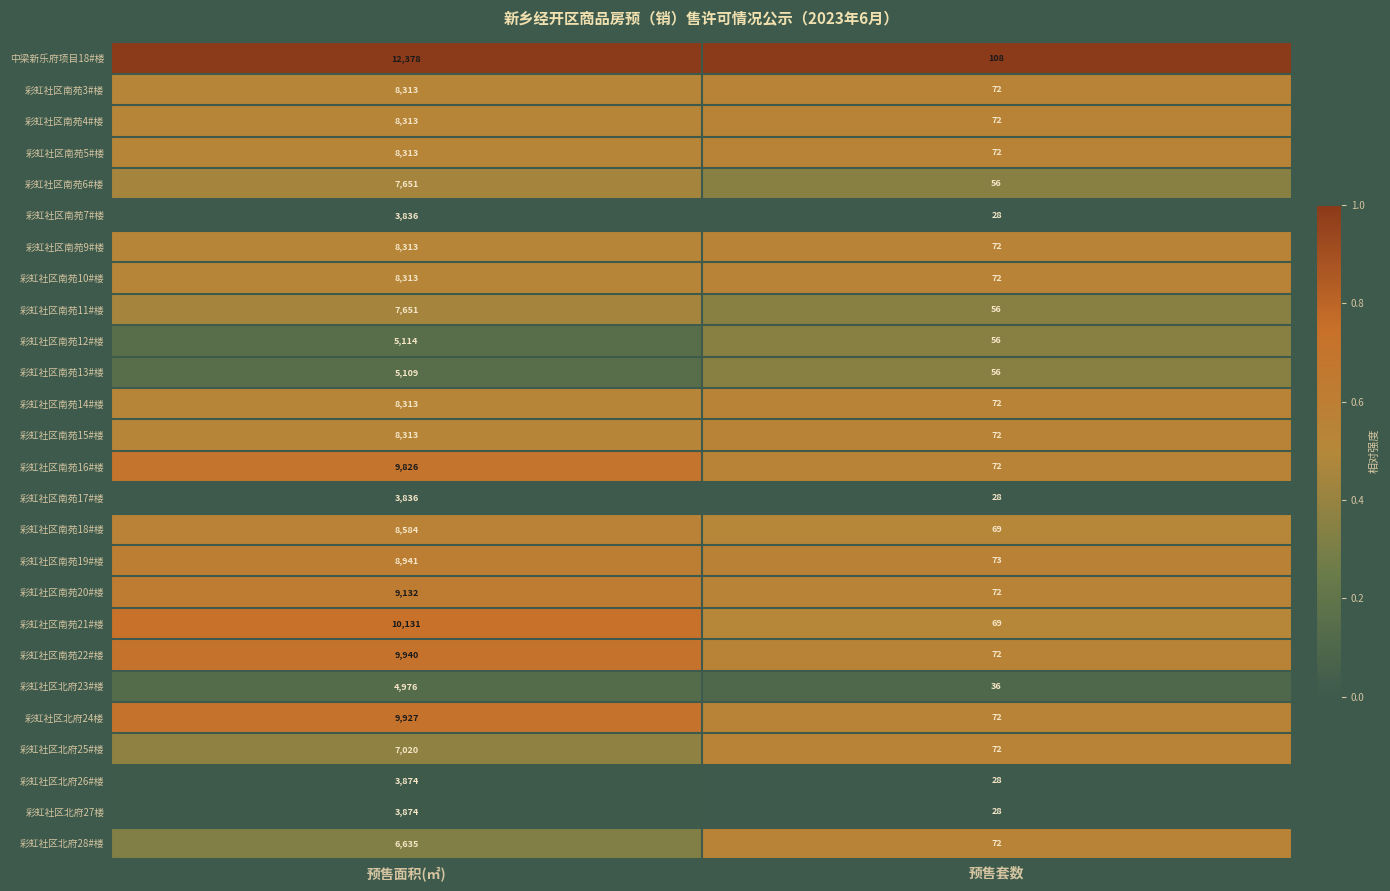

Is it true that 中梁新乐府项目18#楼 equals 4297 at 预售面积(㎡)?

False